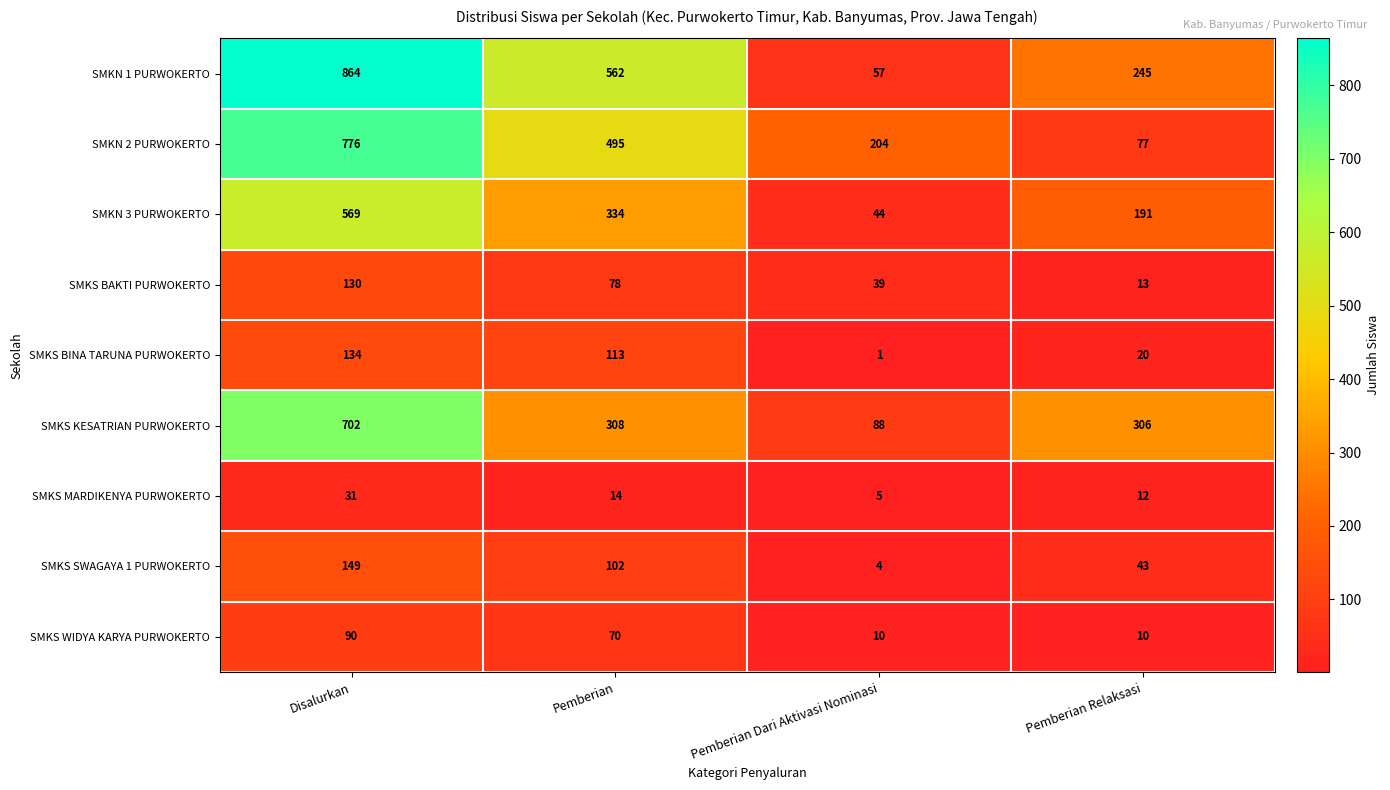

Where does the SMKN 3 PURWOKERTO series first go above 334?

Disalurkan